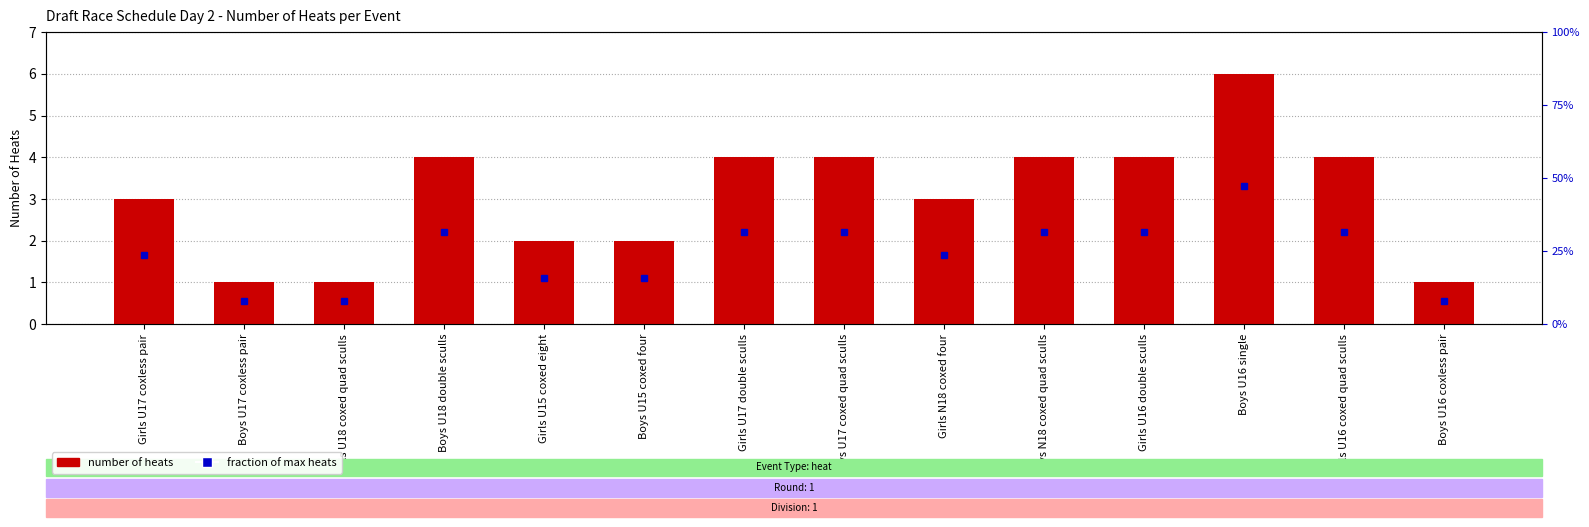

Reading left to right, transcribe all the data shown in this chart.

Girls U17 coxless pair=3	Boys U17 coxless pair=1	Girls U18 coxed quad sculls=1	Boys U18 double sculls=4	Girls U15 coxed eight=2	Boys U15 coxed four=2	Girls U17 double sculls=4	Boys U17 coxed quad sculls=4	Girls N18 coxed four=3	Boys N18 coxed quad sculls=4	Girls U16 double sculls=4	Boys U16 single=6	Girls U16 coxed quad sculls=4	Boys U16 coxless pair=1